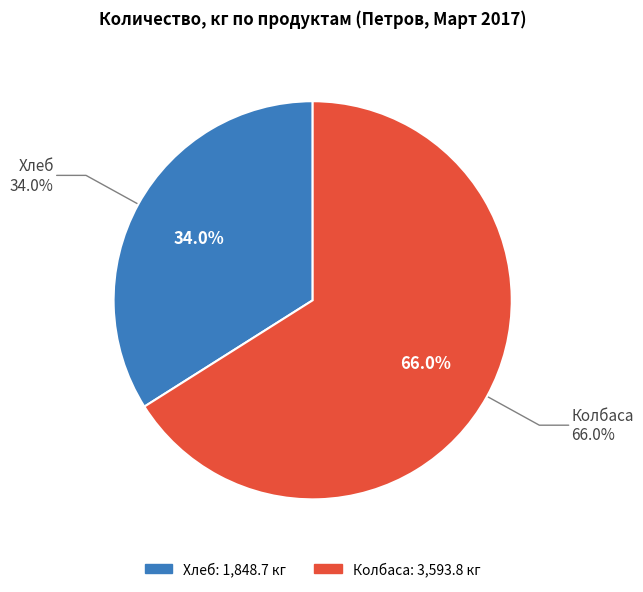

Rank the categories by value from lowest to highest.

Хлеб, Колбаса